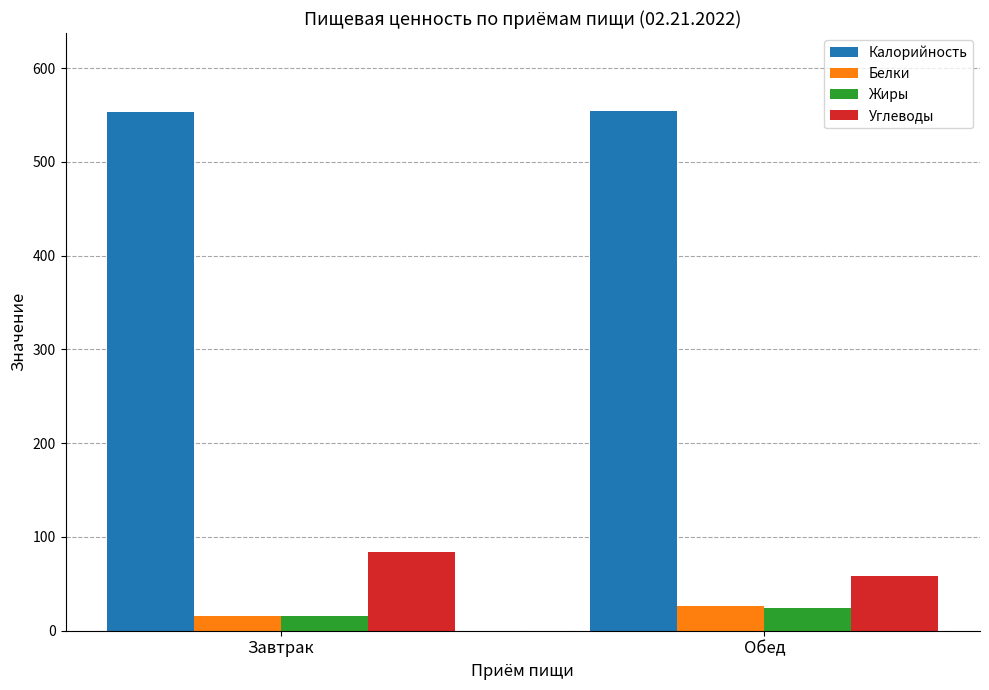

How many values in the Калорийность series exceed 554?

1